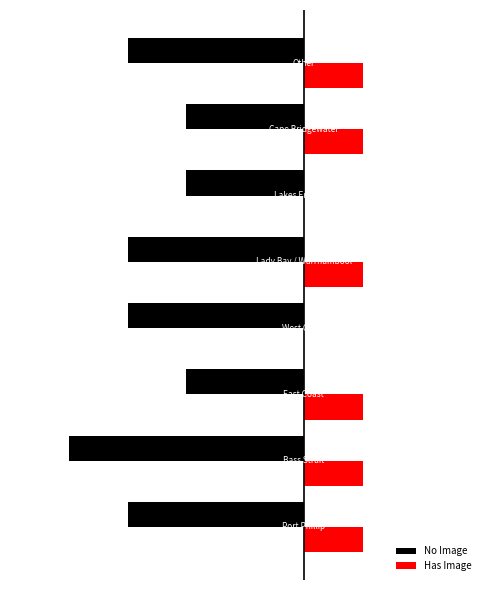

How many data points does each series have?

8